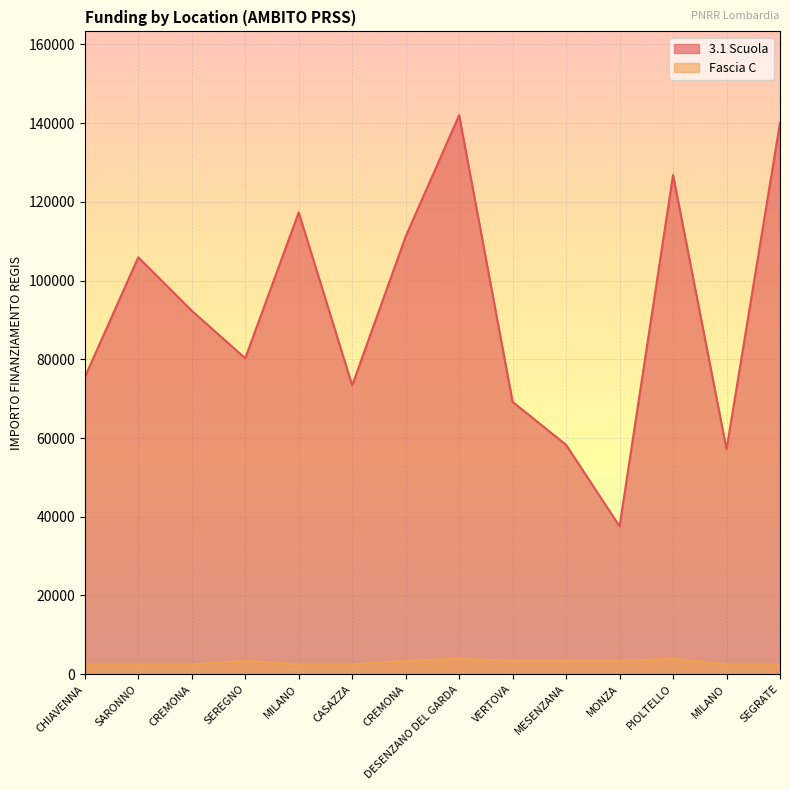

At which category is the sum across all series the highest?

DESENZANO DEL GARDA